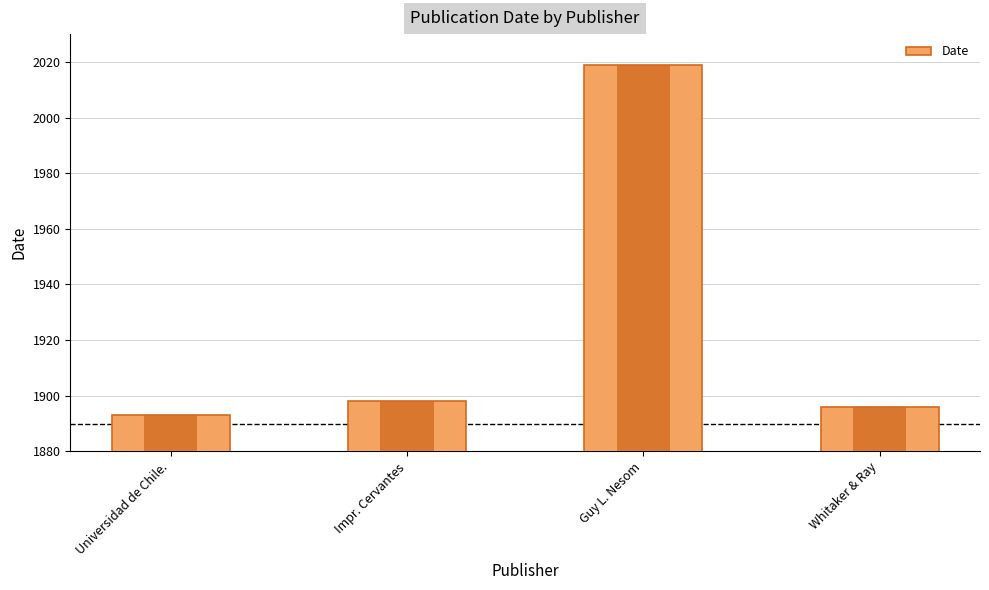

Is it true that the value at Universidad de Chile. is 1893?

True